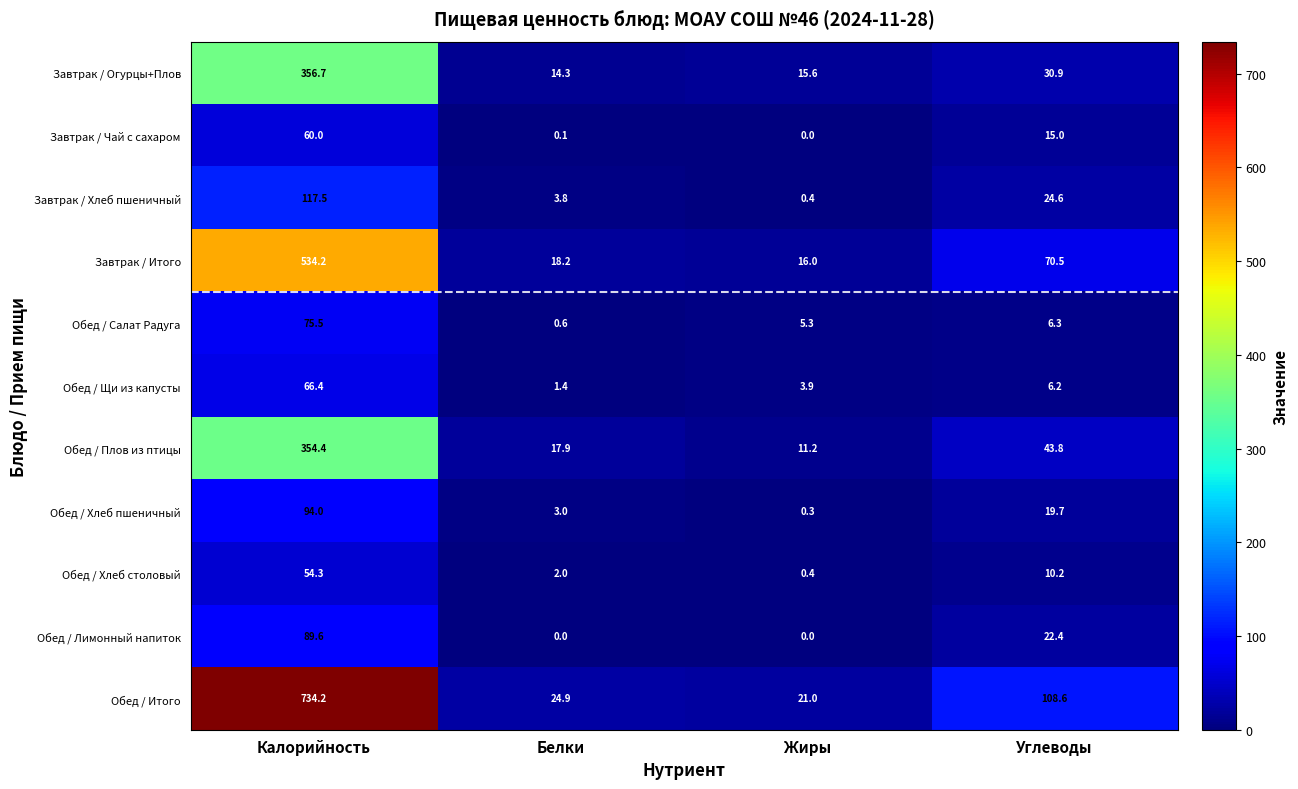

At how many categories does at least one series exceed 708?

1